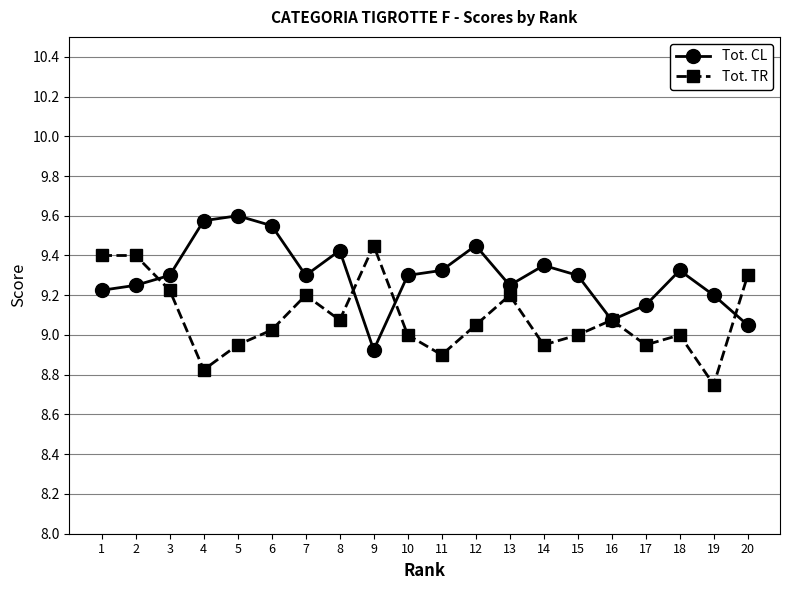

What is the difference between the Tot. CL values at 9 and 5?

0.7